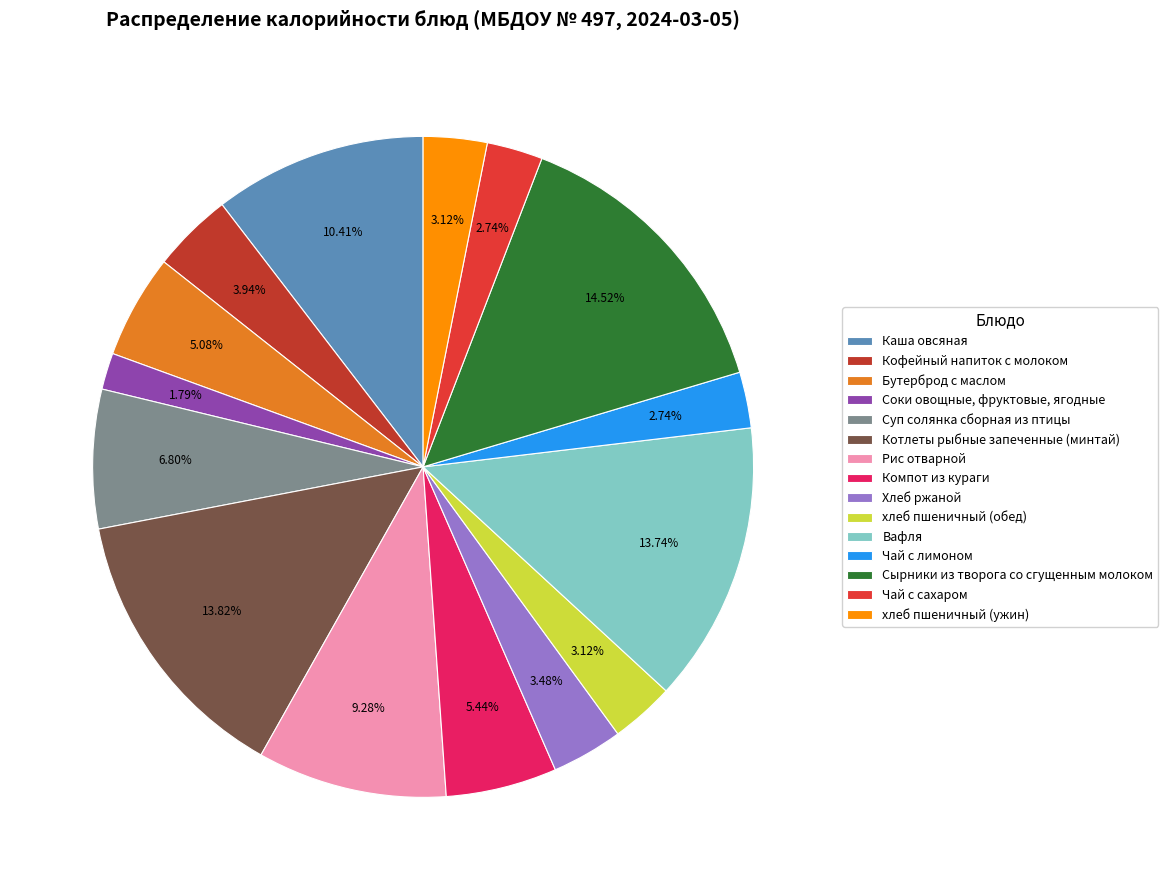

How many segments does this pie chart have?

15